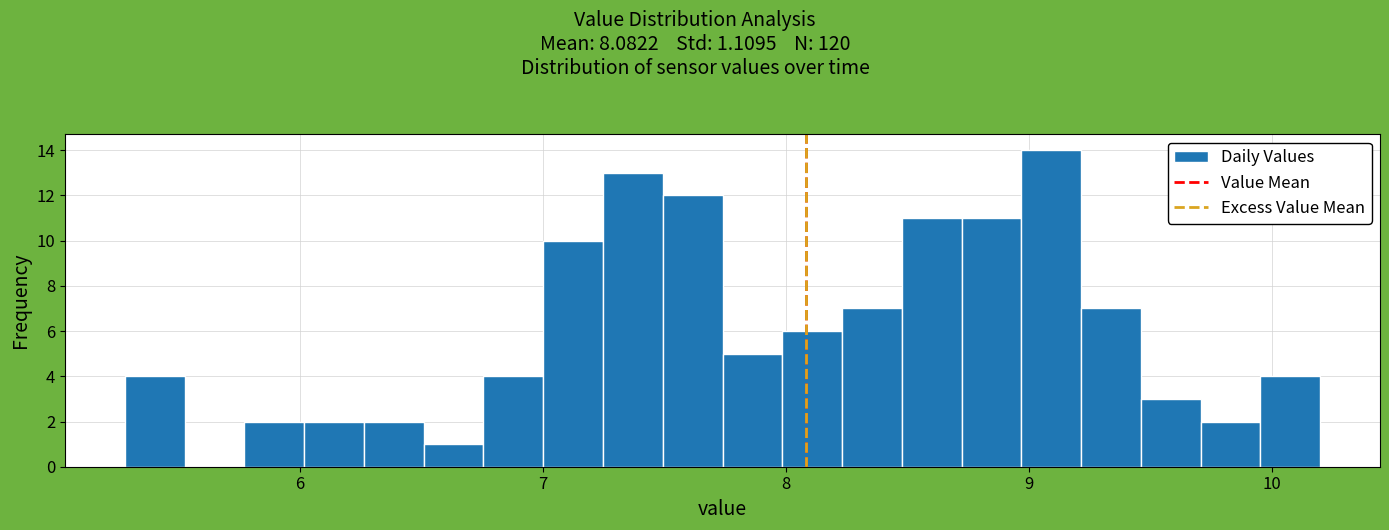

Read against the x-axis, roughly where is the centre of the tallest bar?

9.1